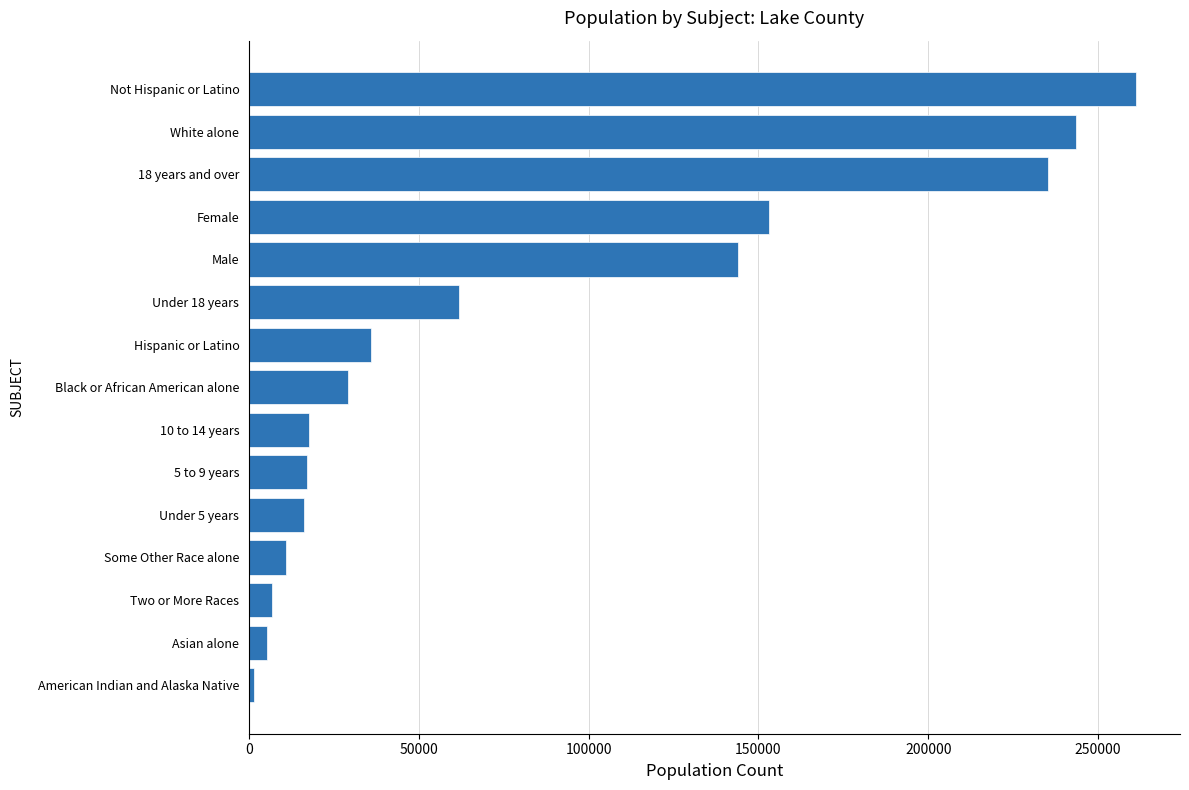

Which label corresponds to the largest value in the chart?

Not Hispanic or Latino